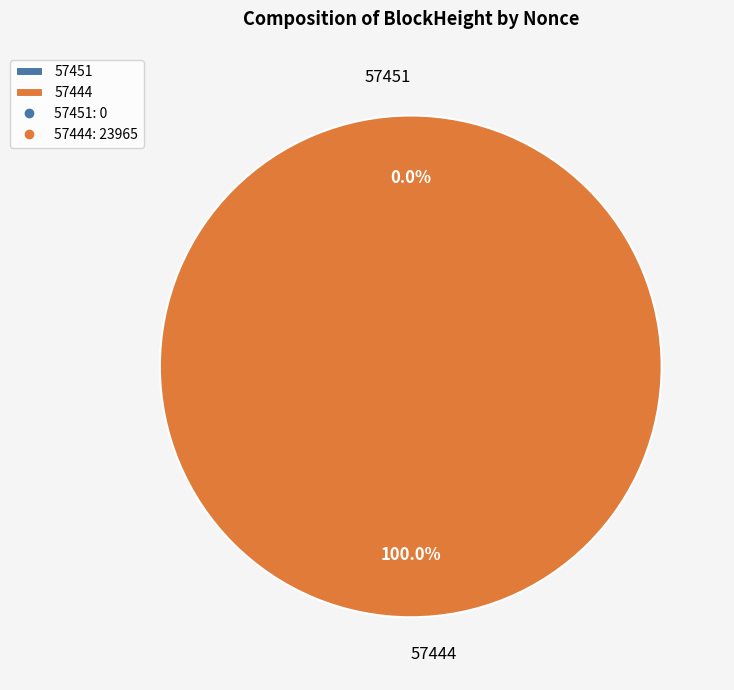

To the nearest percent, what percentage of the pie is 57444?

100%